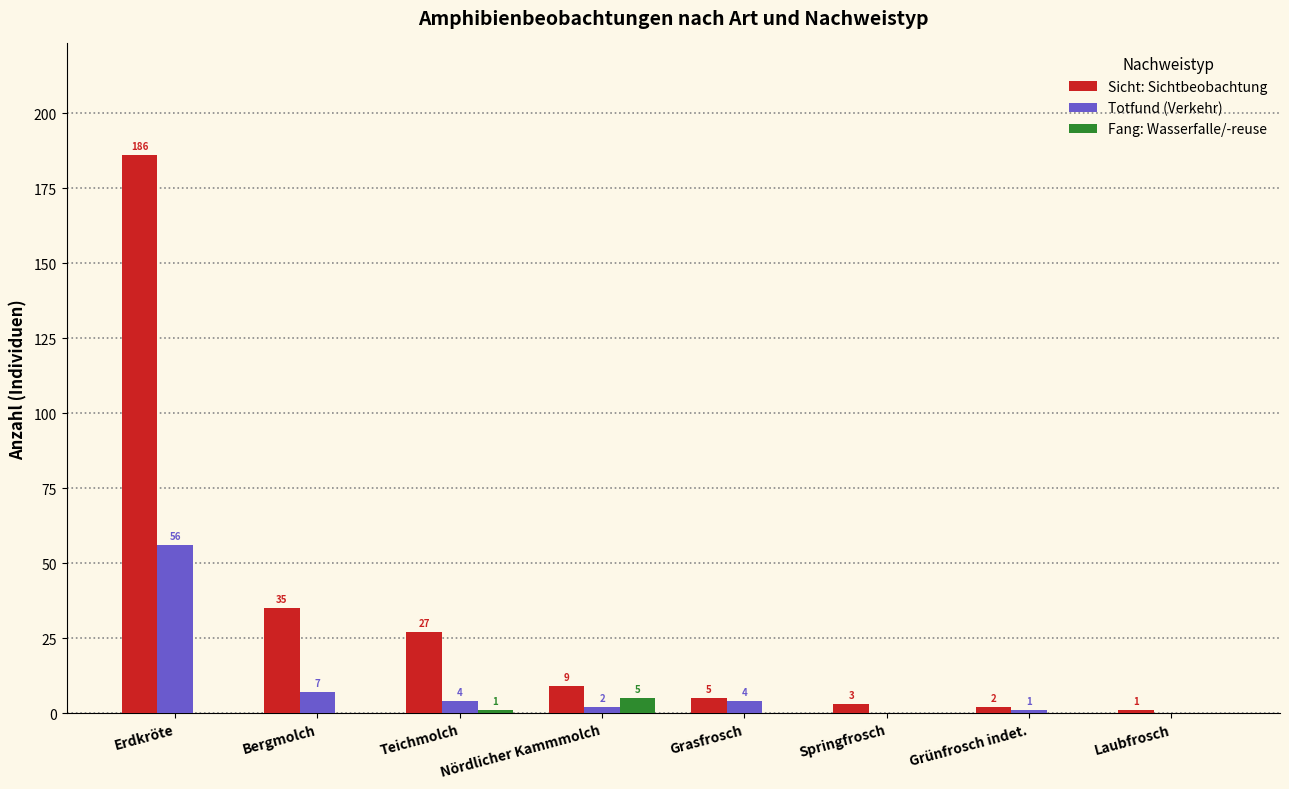

Is it true that Totfund (Verkehr) equals 4 at Teichmolch?

True